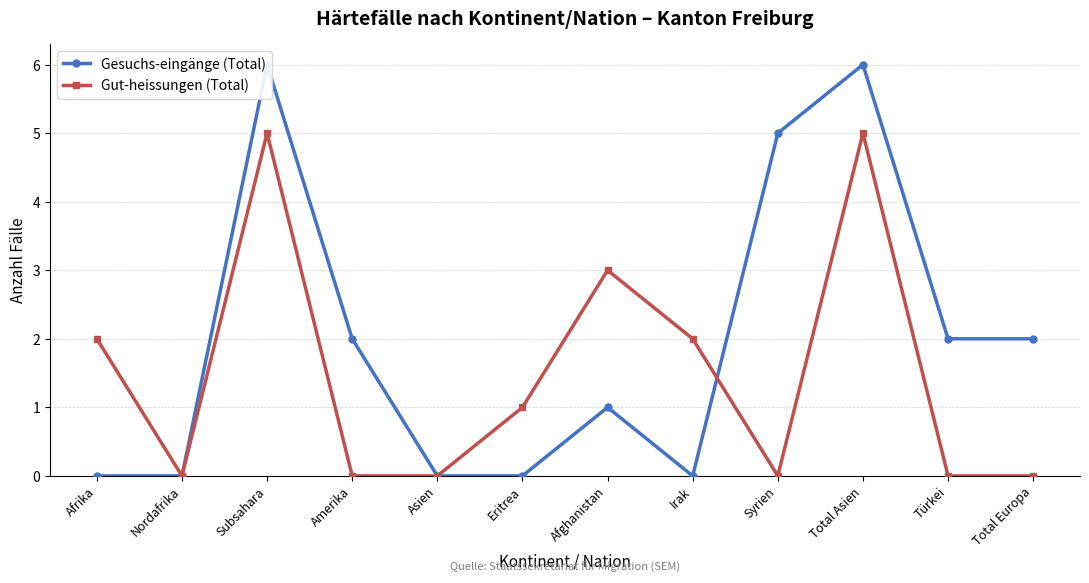

At Afghanistan, list the series in order from largest to smallest.

Gut-heissungen (Total), Gesuchs-eingänge (Total)